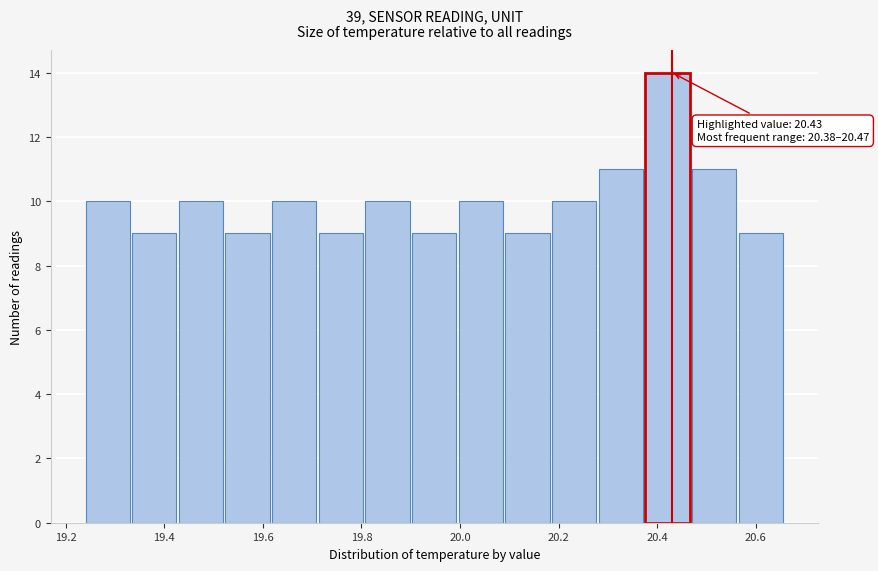

Which range on the x-axis has the tallest bar?

20.38 to 20.48